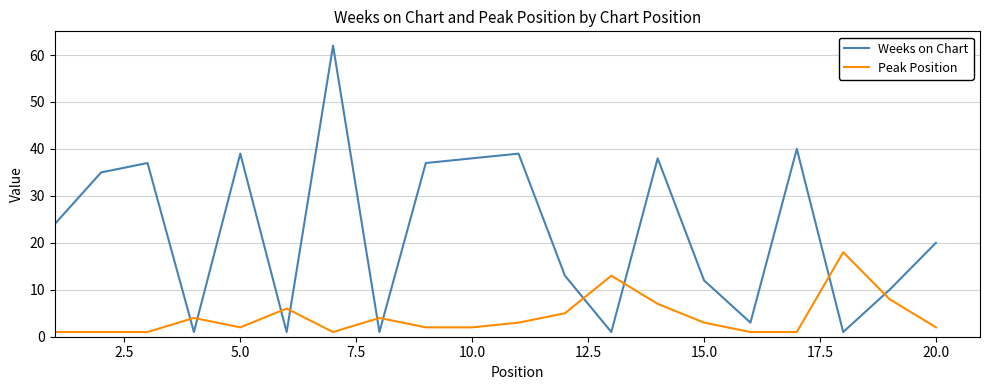

What is the difference between the second highest and second lowest values in the Peak Position series?

12